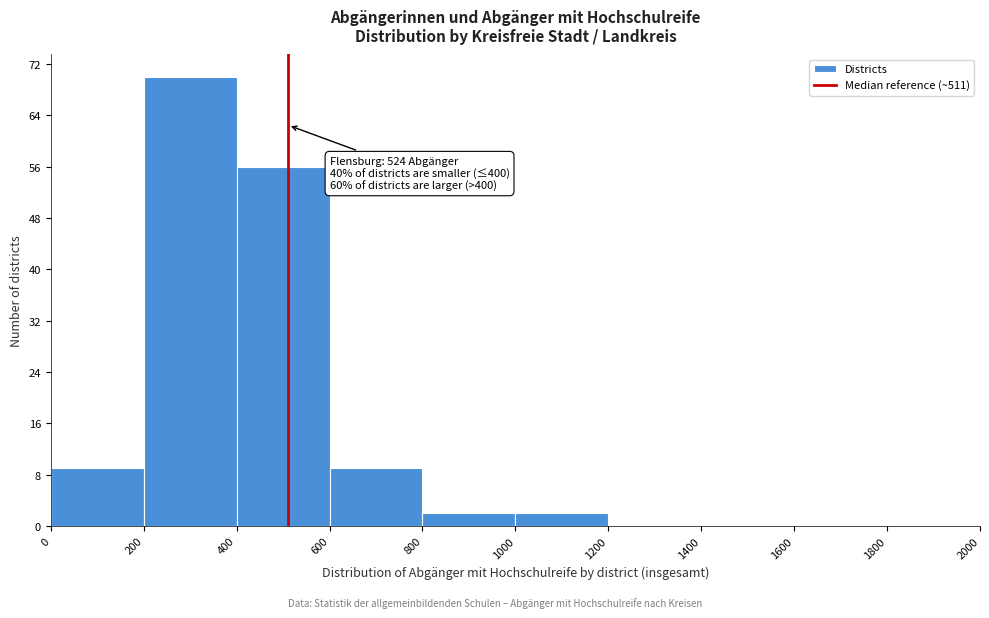

Over which range of the x-axis is the bar tallest?

200 to 400